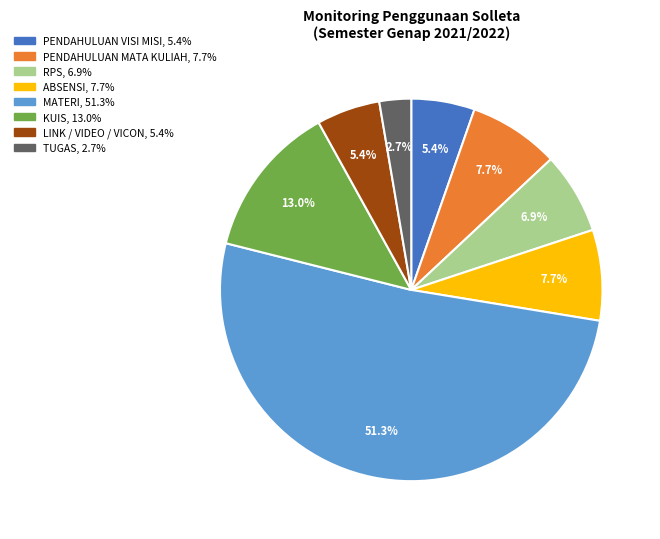

Is there any slice that represents more than half of the pie?

Yes